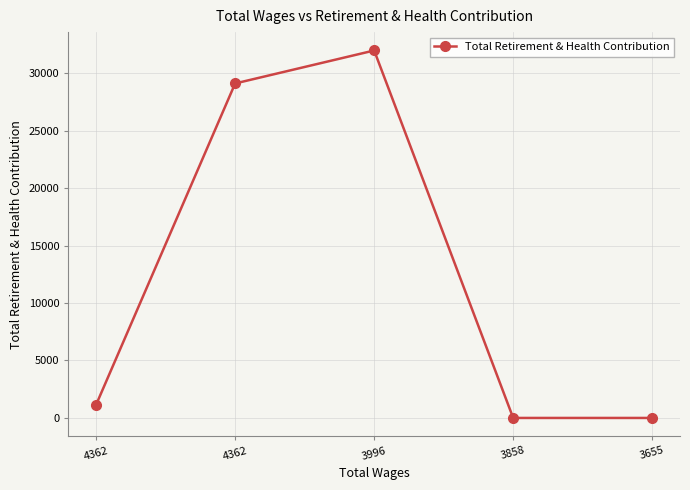

Does the chart have visible grid lines?

Yes